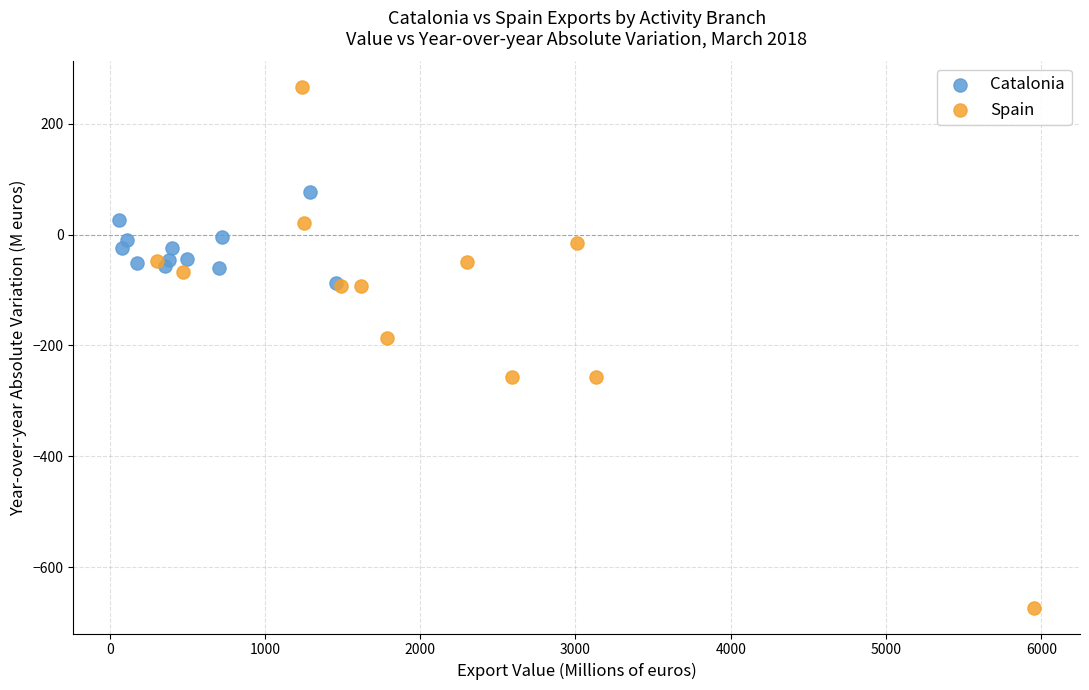

Which series has the widest spread of Y values?

Spain